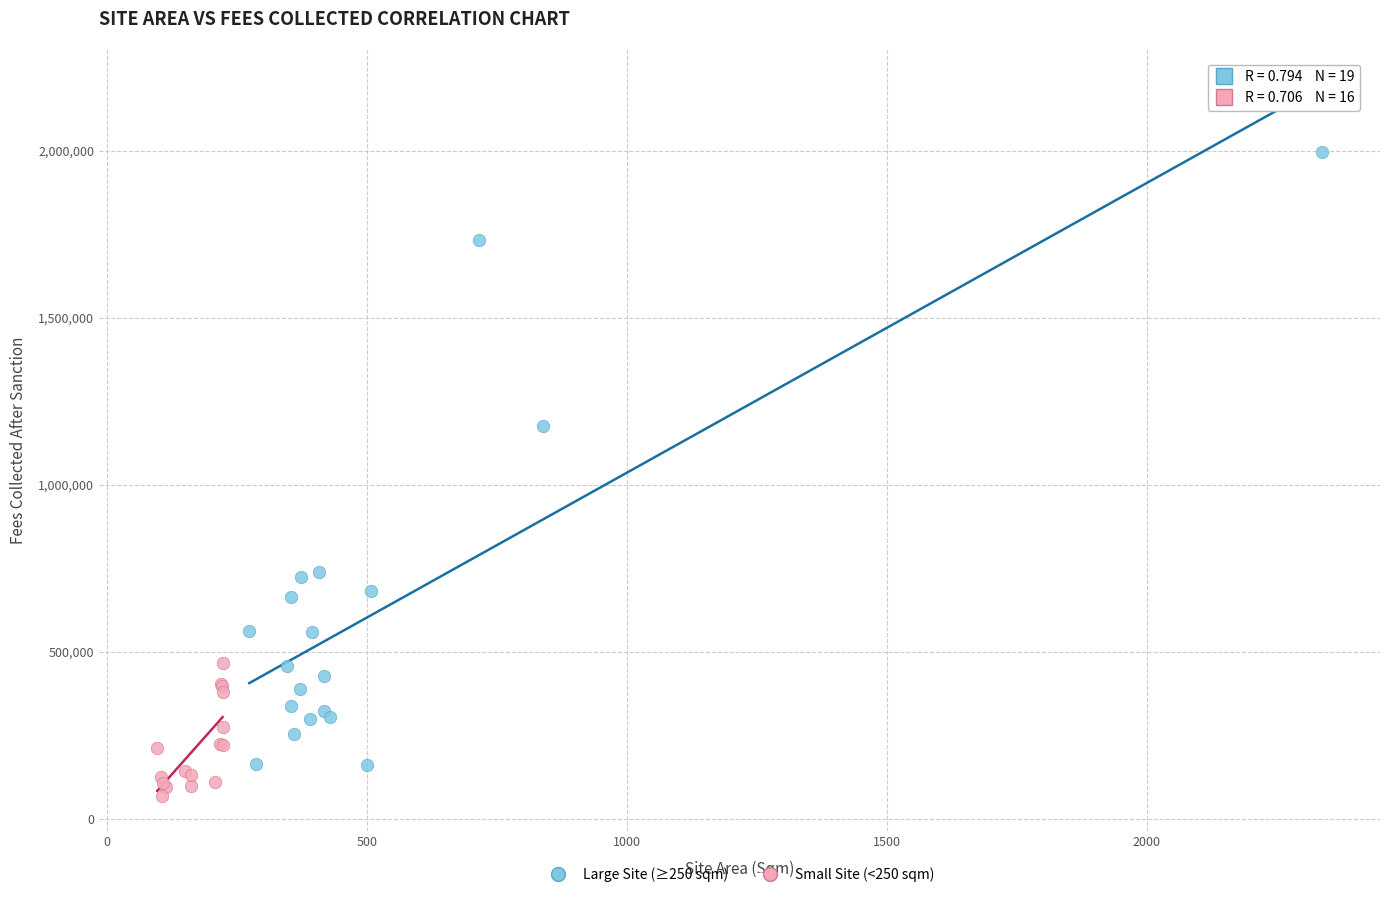

Which series has the widest spread of Y values?

Large Site (≥250 sqm)